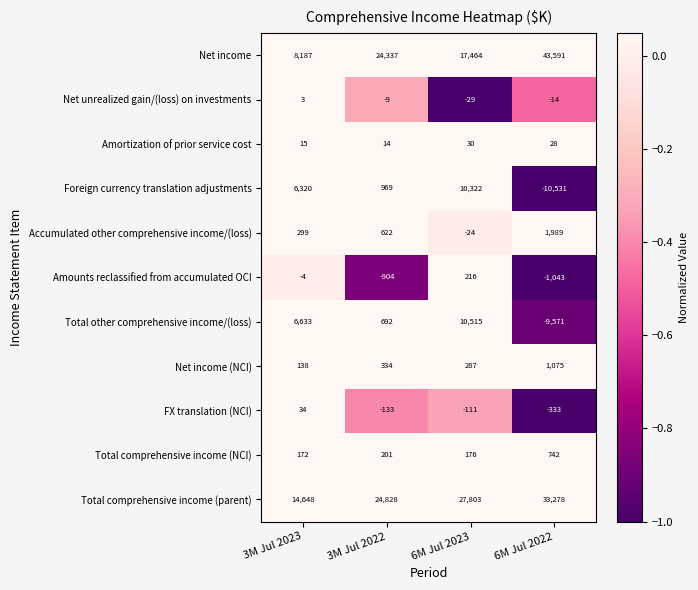

What is the sum of all Net income (NCI) values?

1834